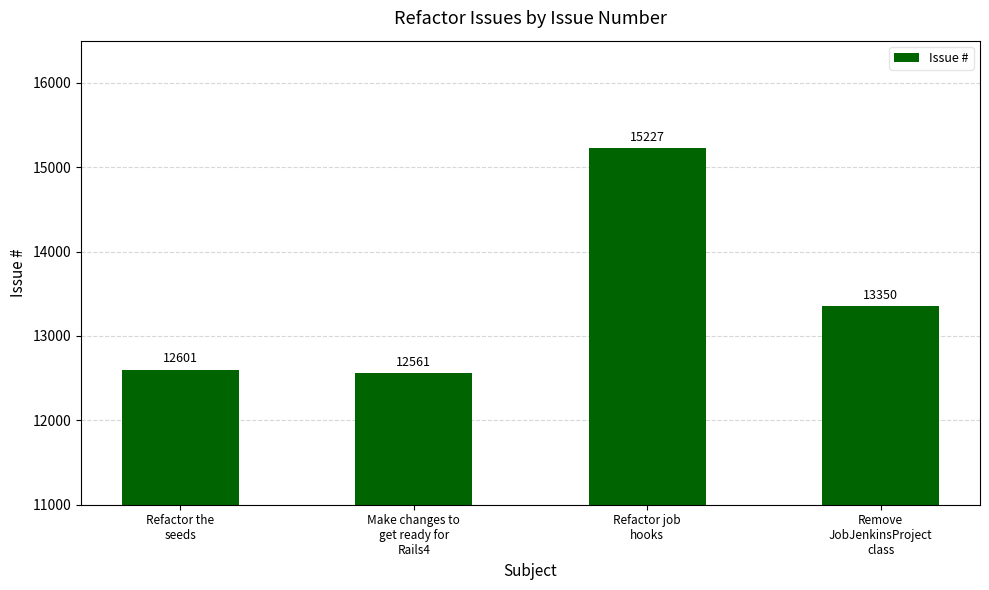

At which category does the chart reach its peak across all series?

Refactor job
hooks